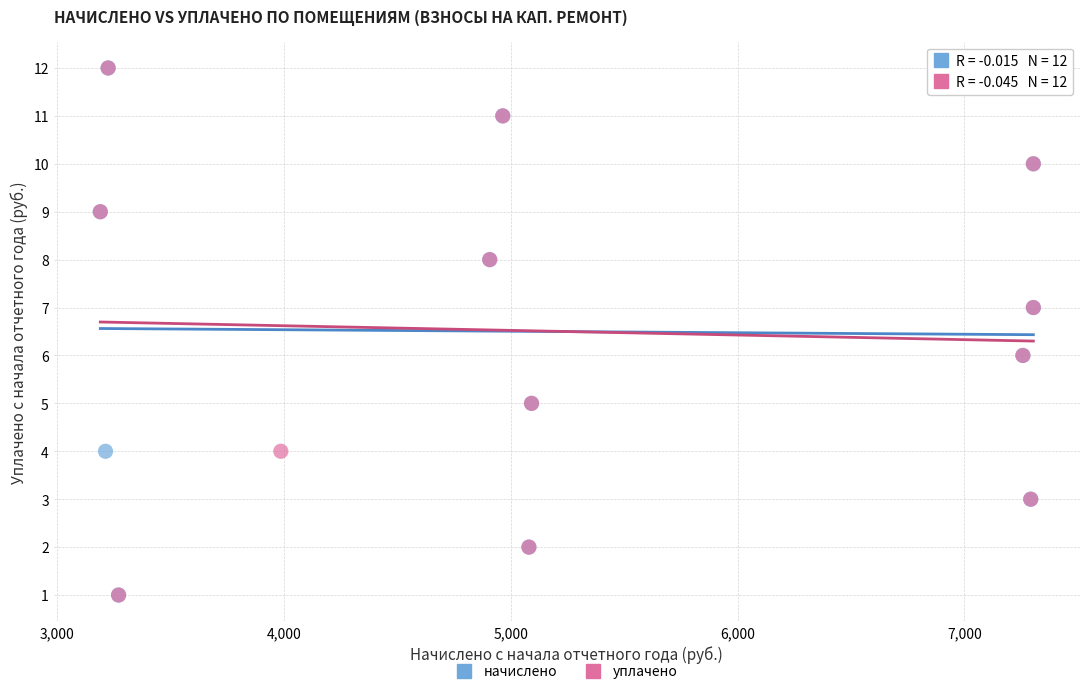

What are all the series names shown in the legend?

начислено, уплачено